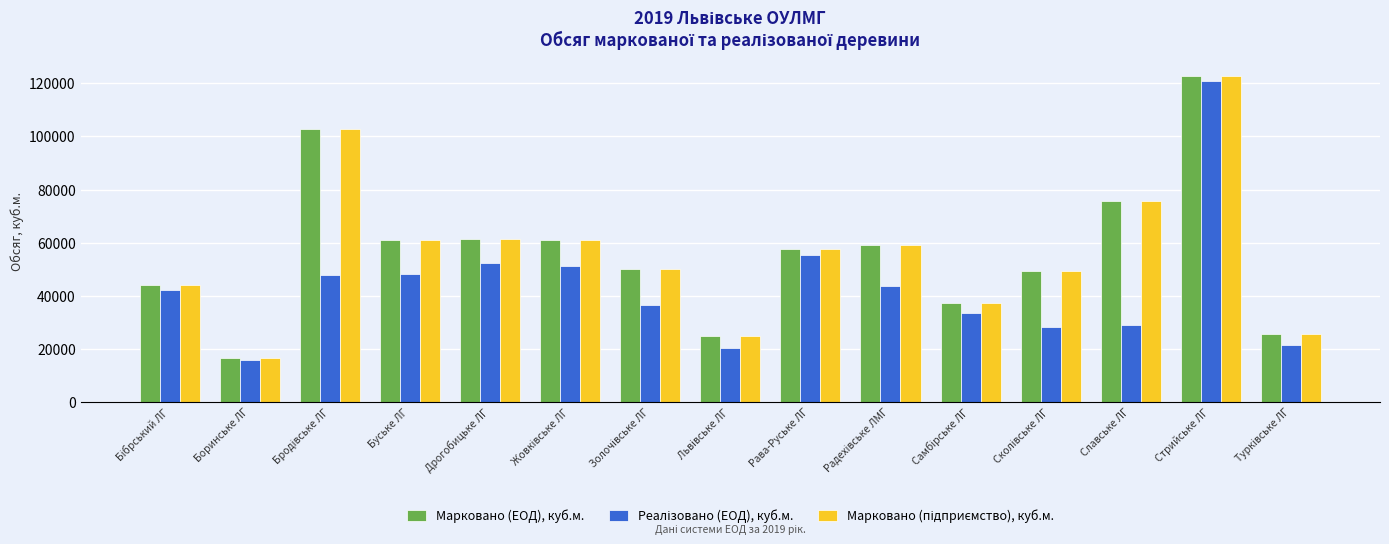

How many distinct data groups are displayed?

3